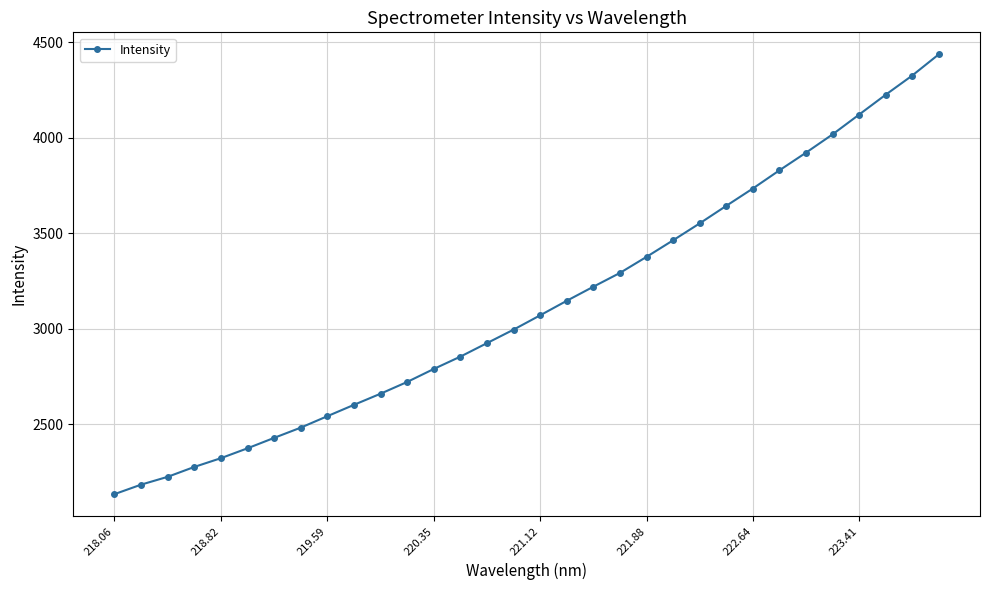

What is the value of the 21st point from the left?

3376.4